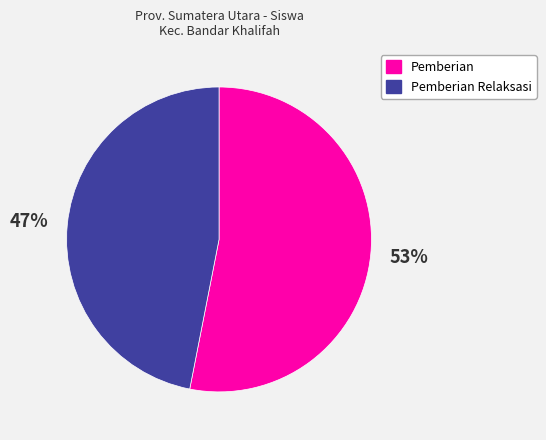

To the nearest percent, what is the difference between the largest and smallest slice percentages?

6%